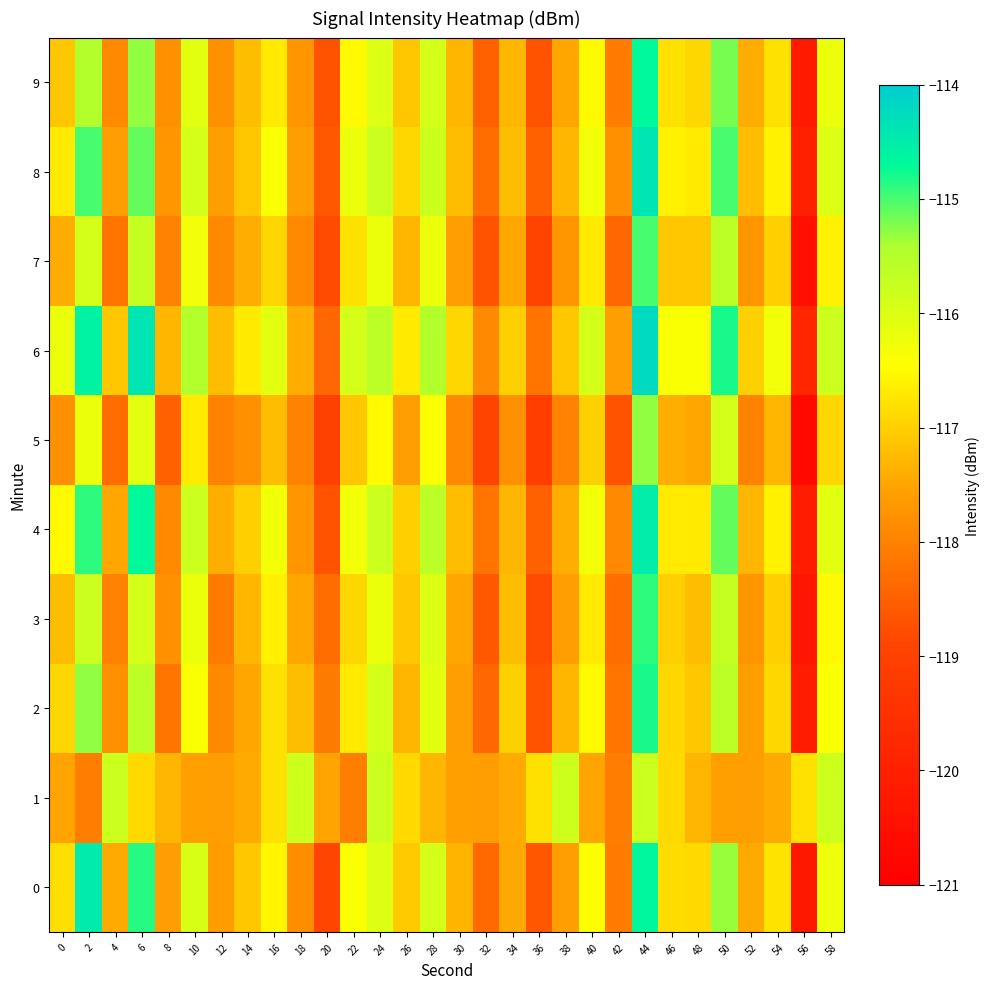

Between 12 and 36, which is larger?

12